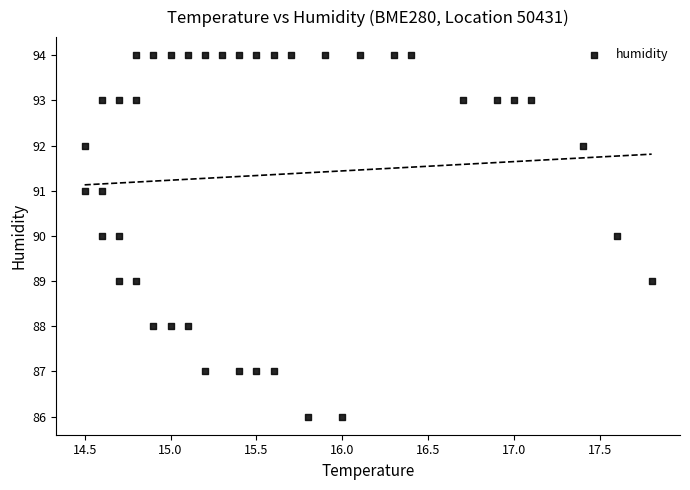

What is the range of Y values (max minus min)?

8